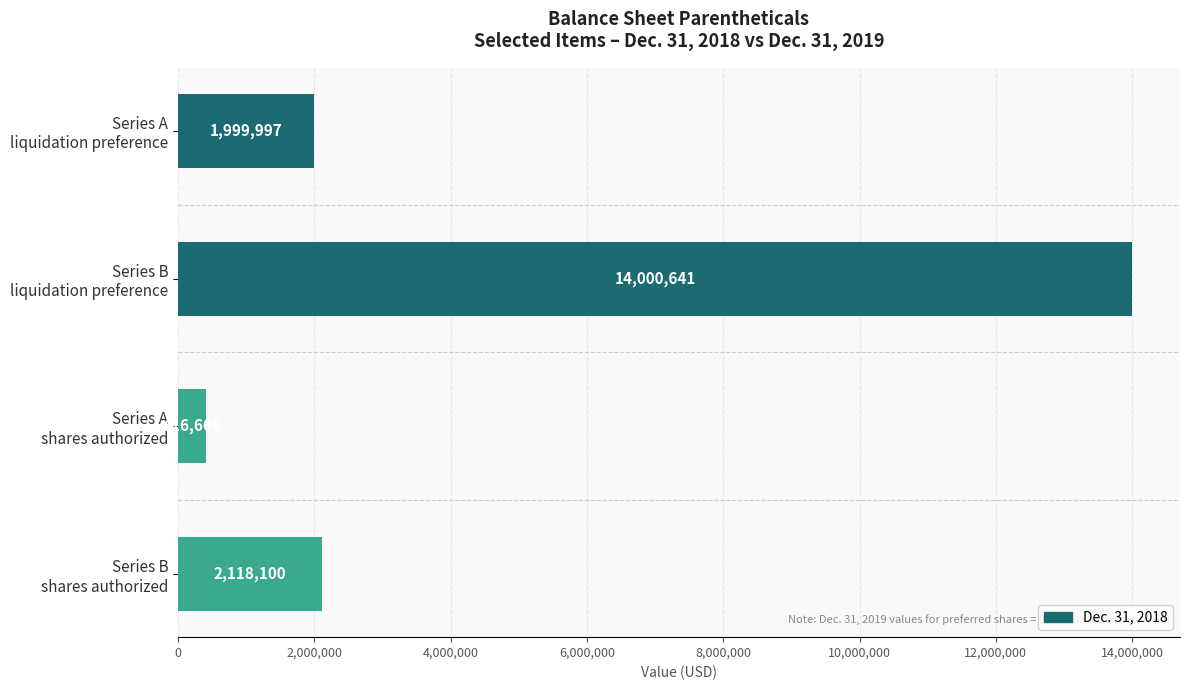

What is the value of the 3rd bar from the top?

416666